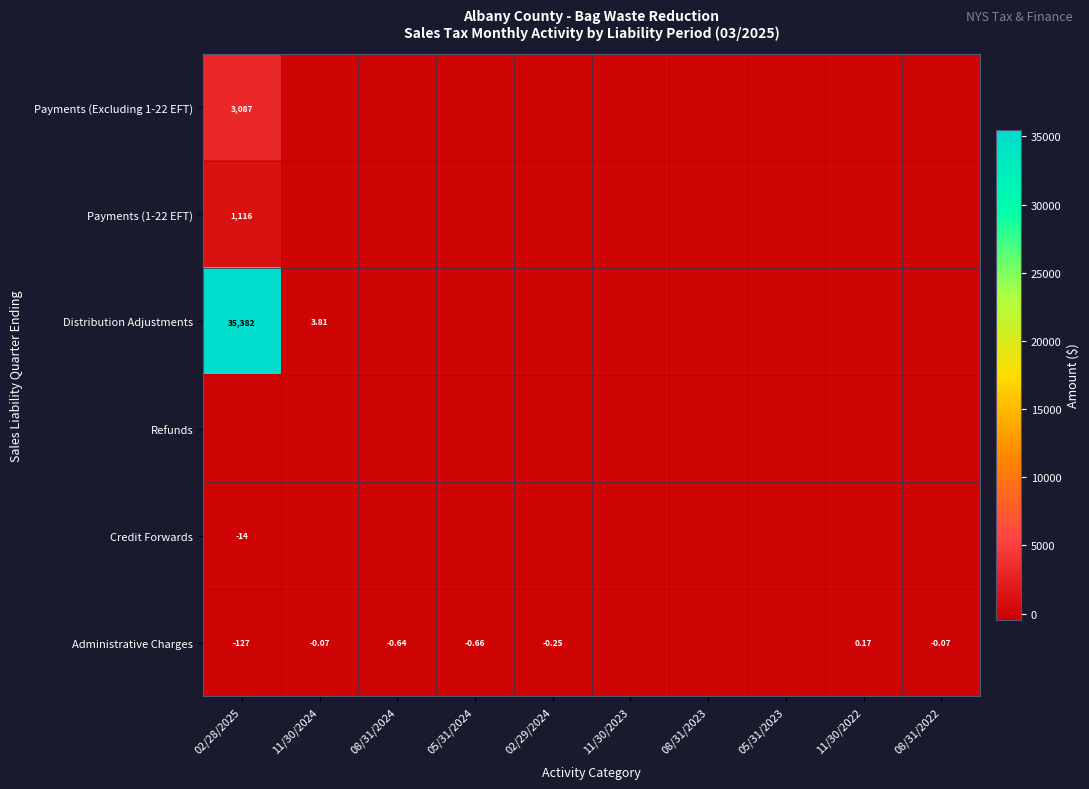

Which series has the largest total across all categories?

Distribution Adjustments